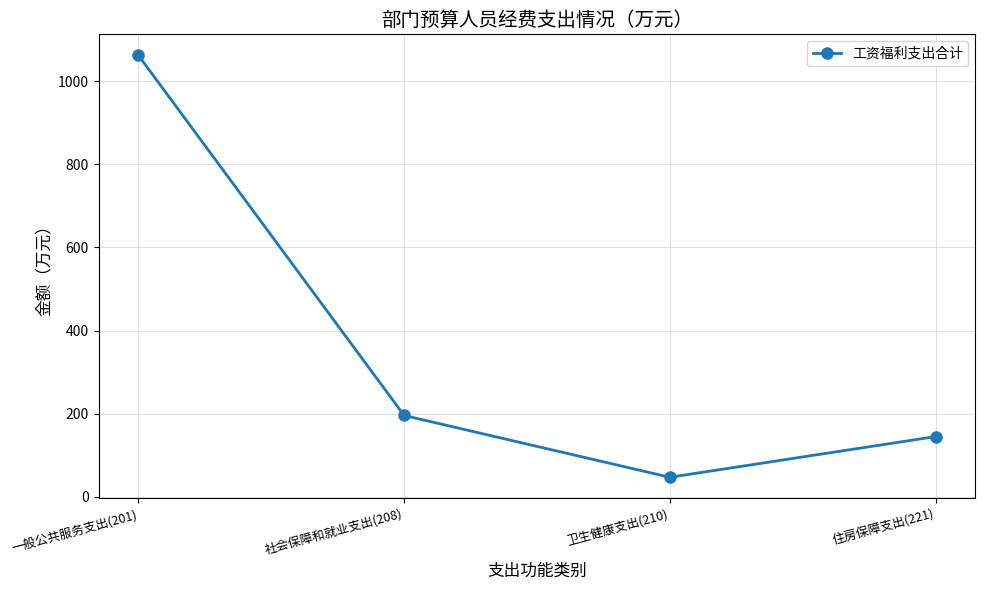

How many points are lower than both their immediate neighbors (excluding endpoints)?

1